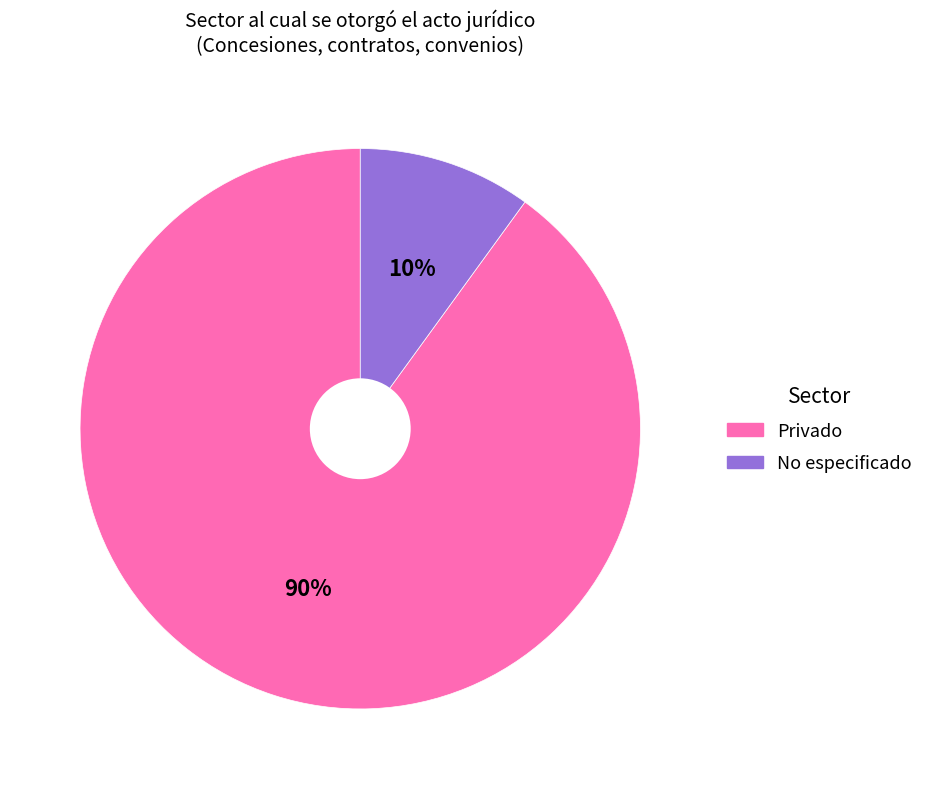

To the nearest percent, what is the difference between the largest and smallest slice percentages?

80%